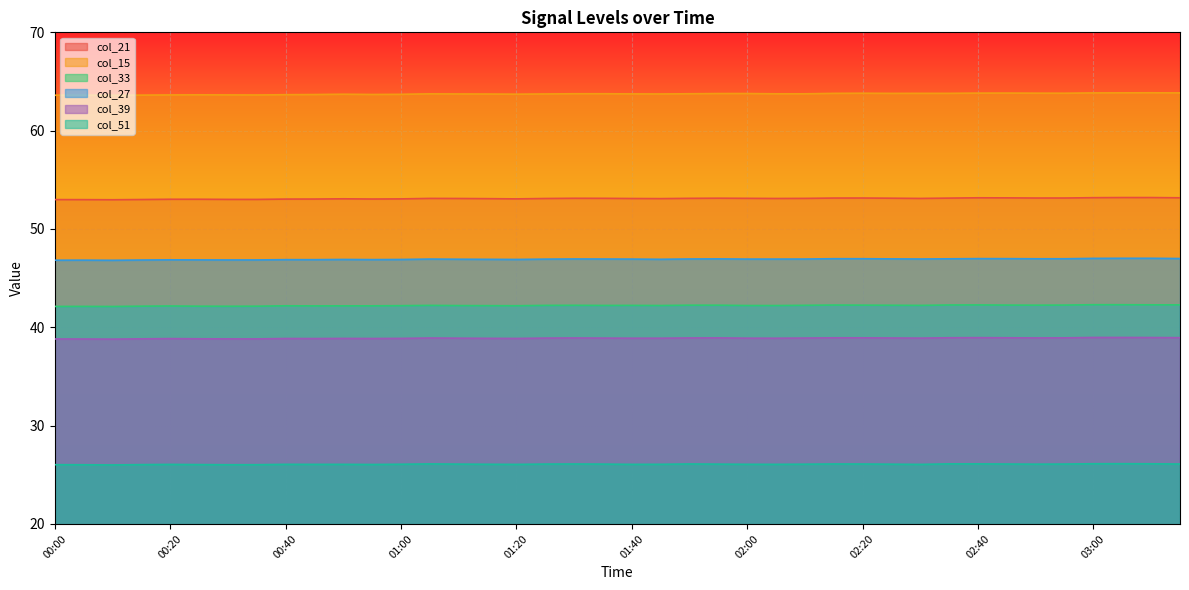

Which category has the highest value in the col_33 series?

03:00